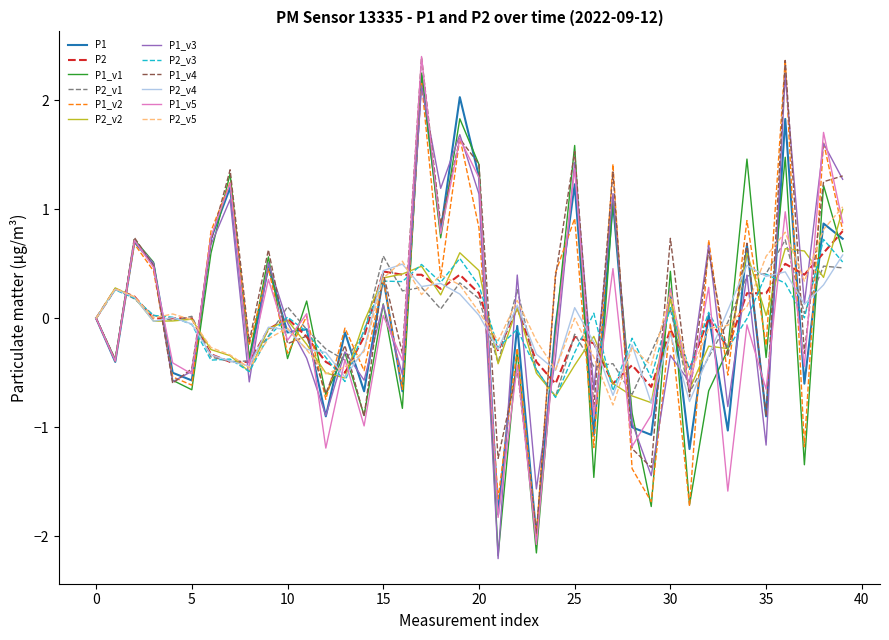

What is the maximum value for P1_v5?

2.4